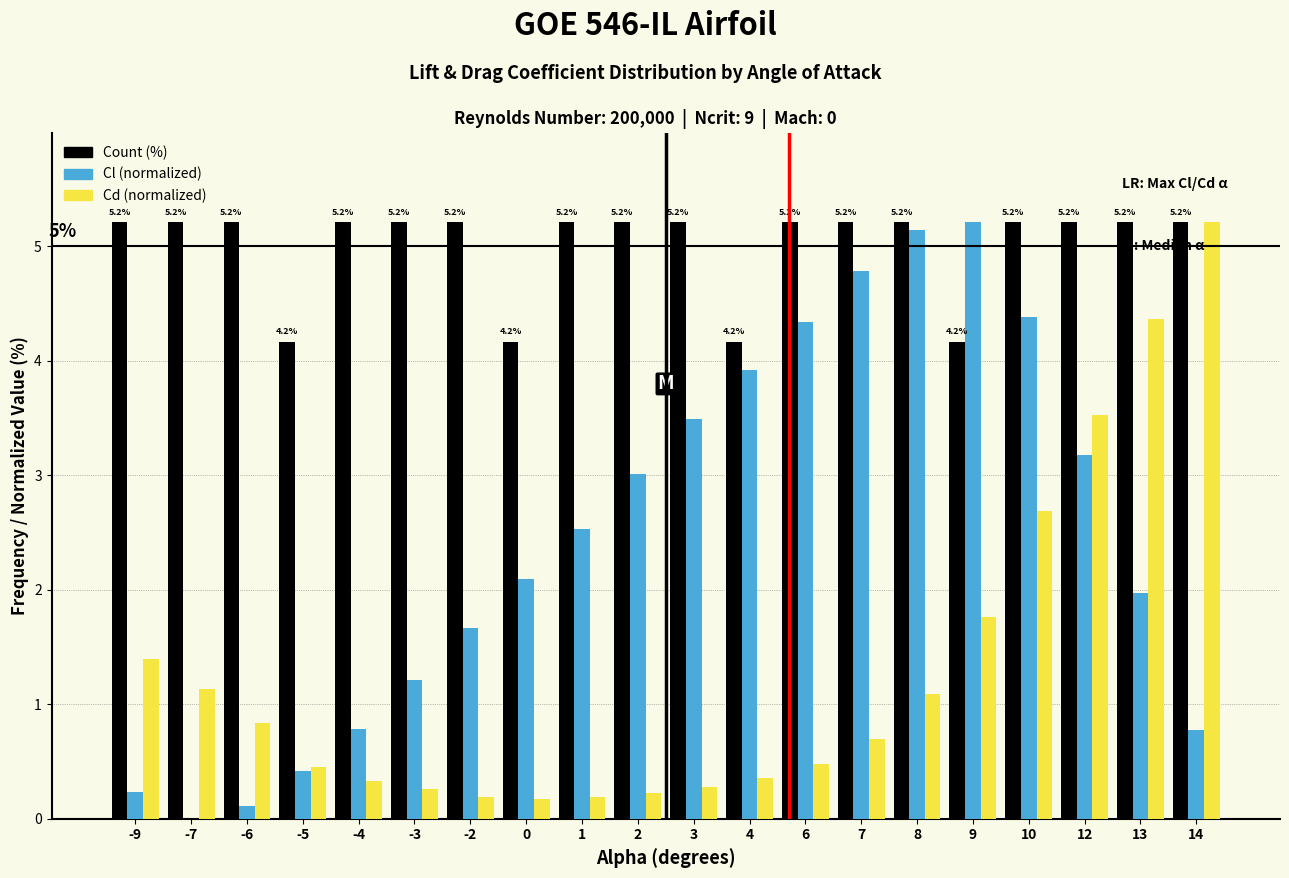

What is the maximum value shown in the chart?

5.2